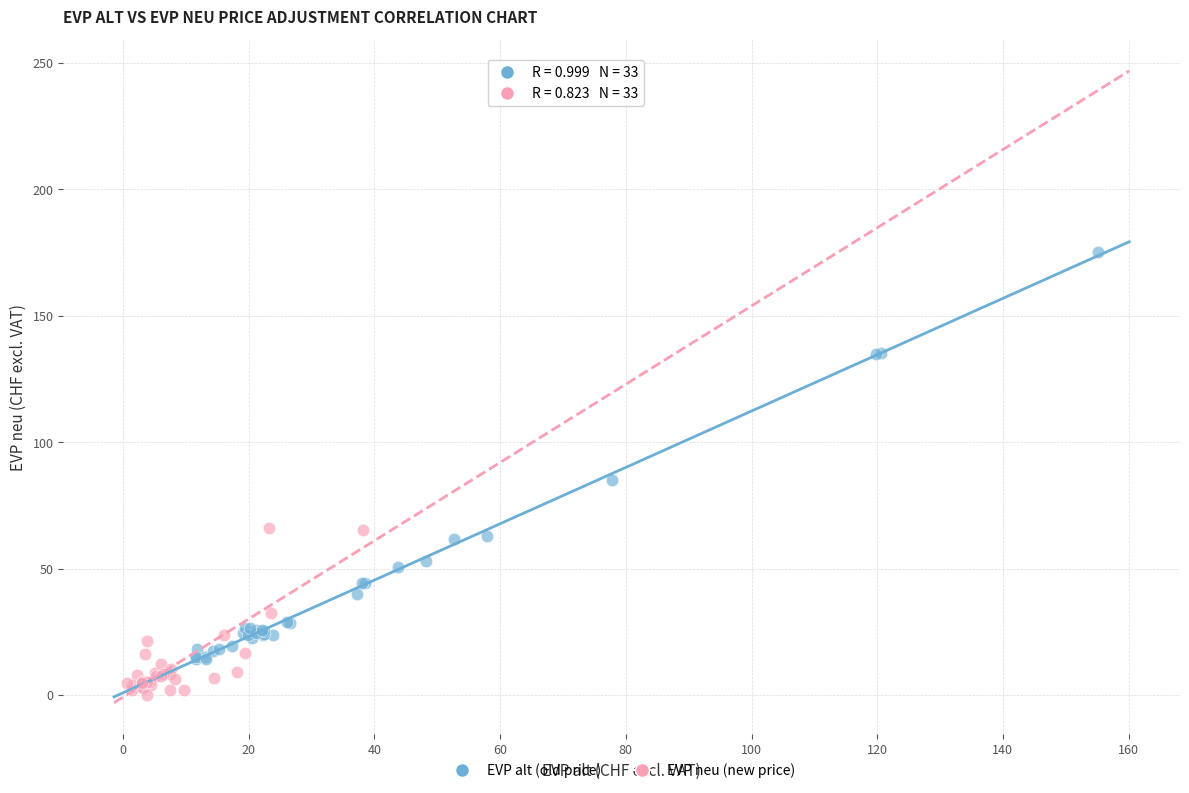

Which series reaches the minimum Y coordinate?

EVP neu (new price)